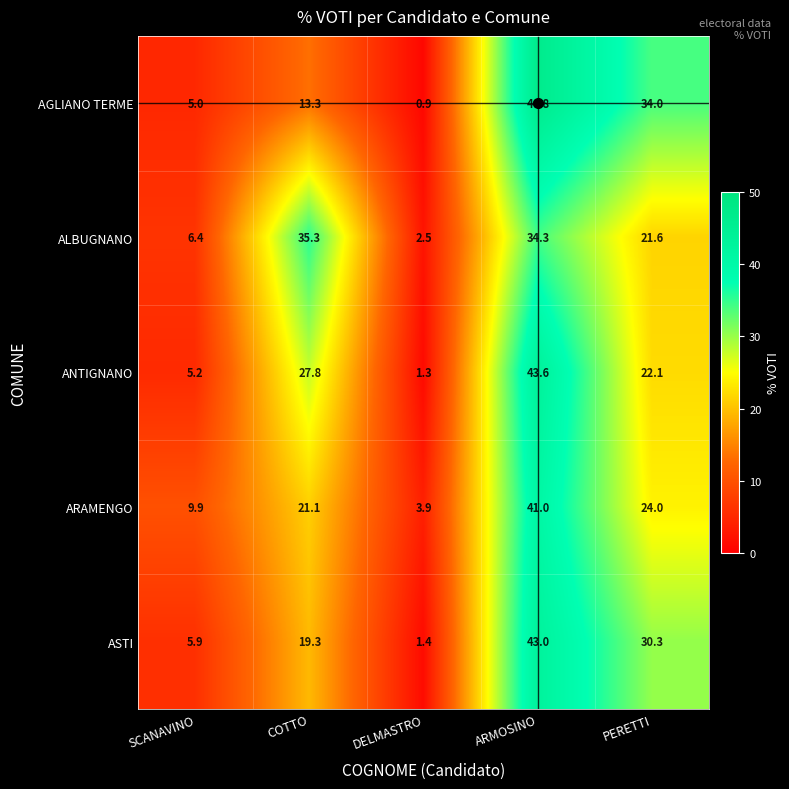

Rank the series by their maximum value, from lowest to highest.

ALBUGNANO, ARAMENGO, ASTI, ANTIGNANO, AGLIANO TERME